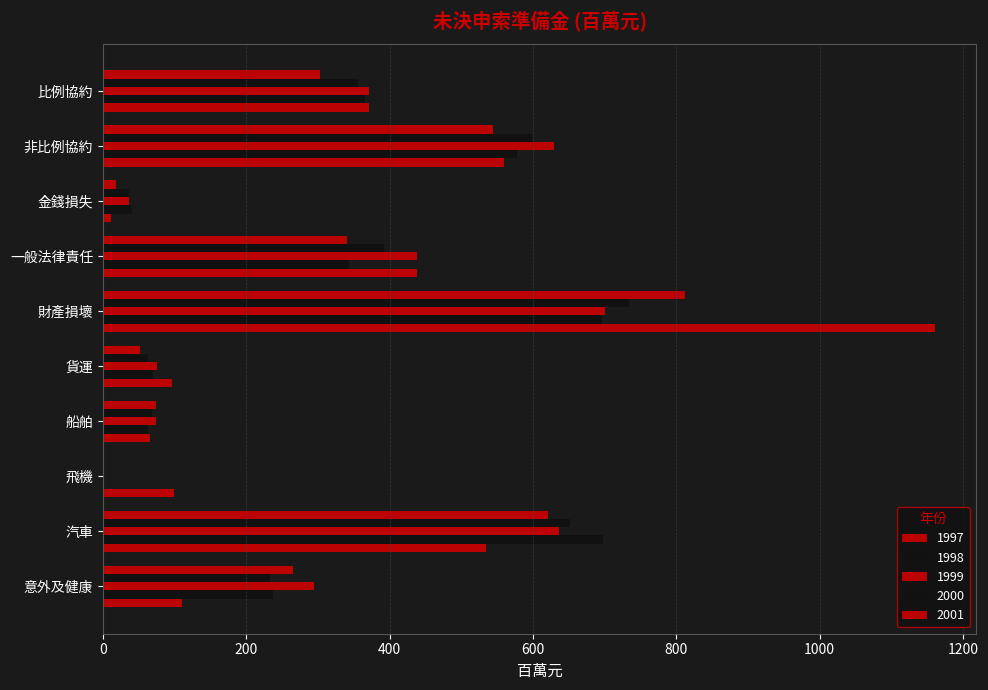

Reading left to right, transcribe all the data shown in this chart.

1997: 110.3	533.9	99.3	65.8	95.8	1160.4	438.5	11.7	559.9	371.1
1998: 237.1	697.8	1.1	62.9	70.4	696.1	342.8	40.3	577.3	365.2
1999: 294.4	636.4	1.6	74.2	75.8	700.3	438.4	35.7	629.6	370.8
2000: 233.3	651.7	0.7	68.8	62.2	734.1	391.5	36.0	598.6	356.0
2001: 265.8	620.4	0.3	73.8	51.1	812.4	339.9	17.5	544.8	303.3